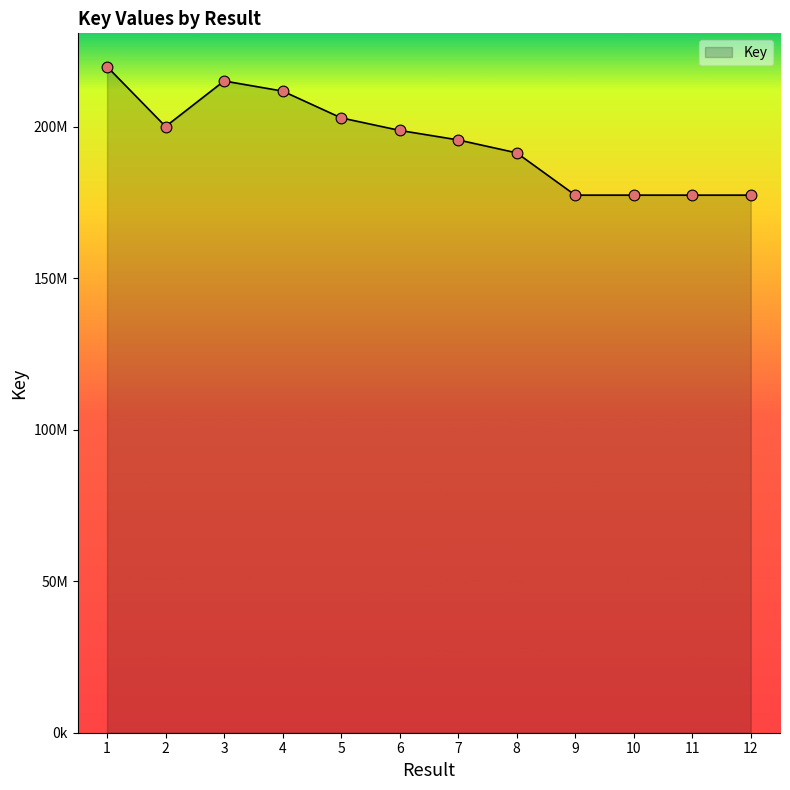

Approximately how many times larger is the value at 9 compared to 3?

0.8